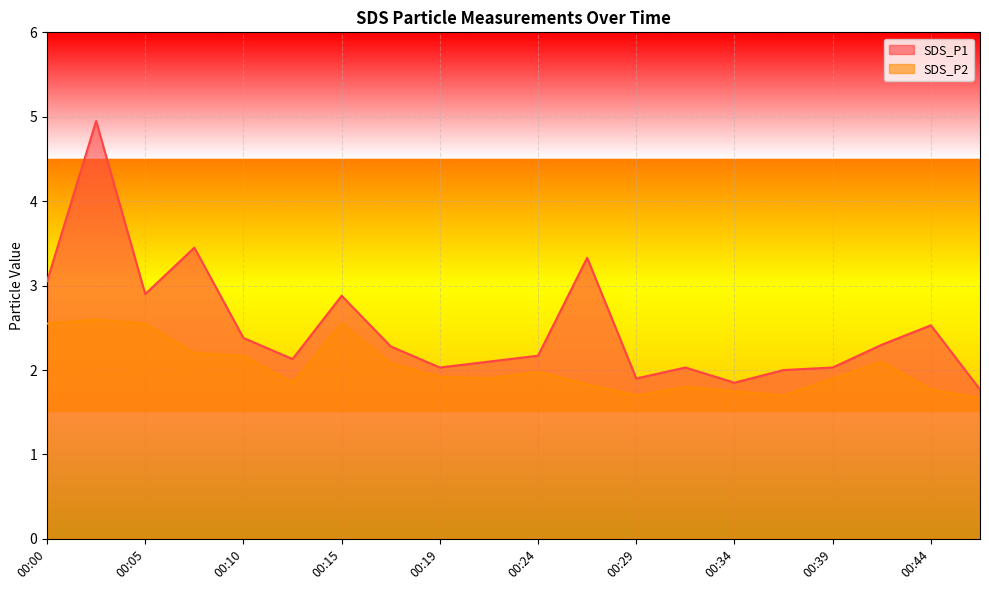

What is the difference between the SDS_P1 values at 00:27 and 00:02?

1.6